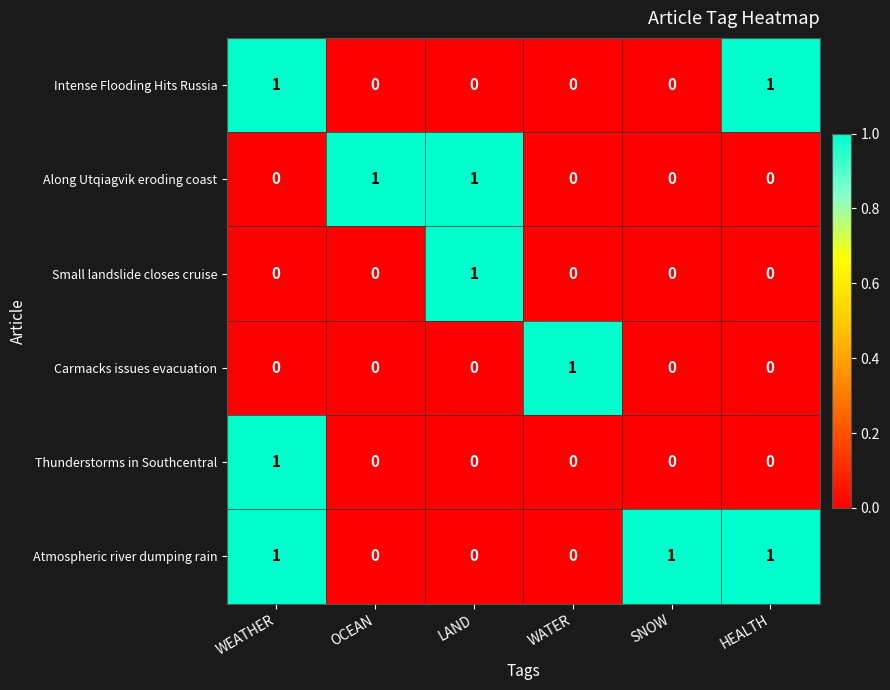

Count the Thunderstorms in Southcentral values in the range 0 to 1.

6